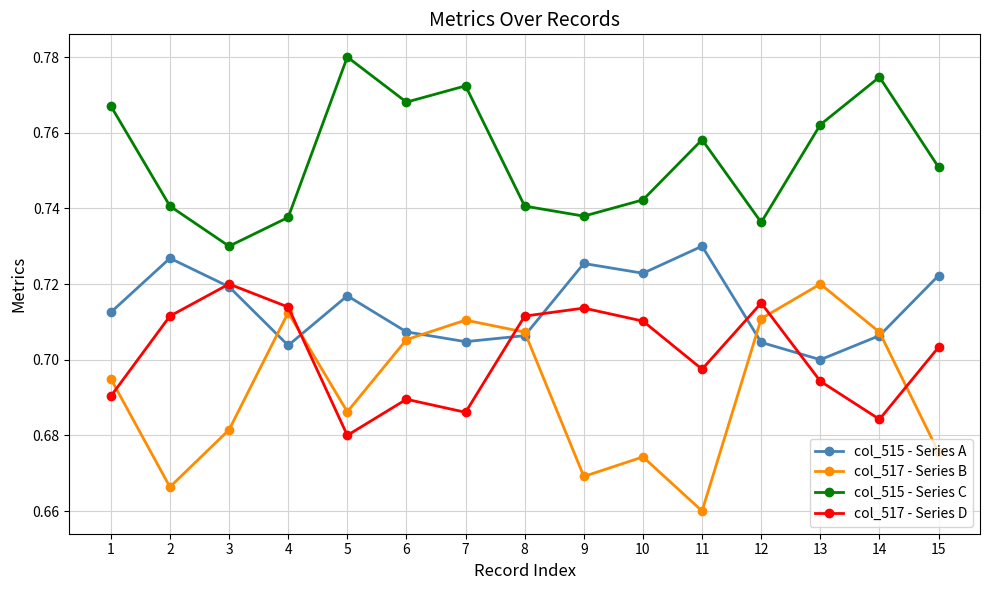

Which label corresponds to the smallest value in the chart?

11